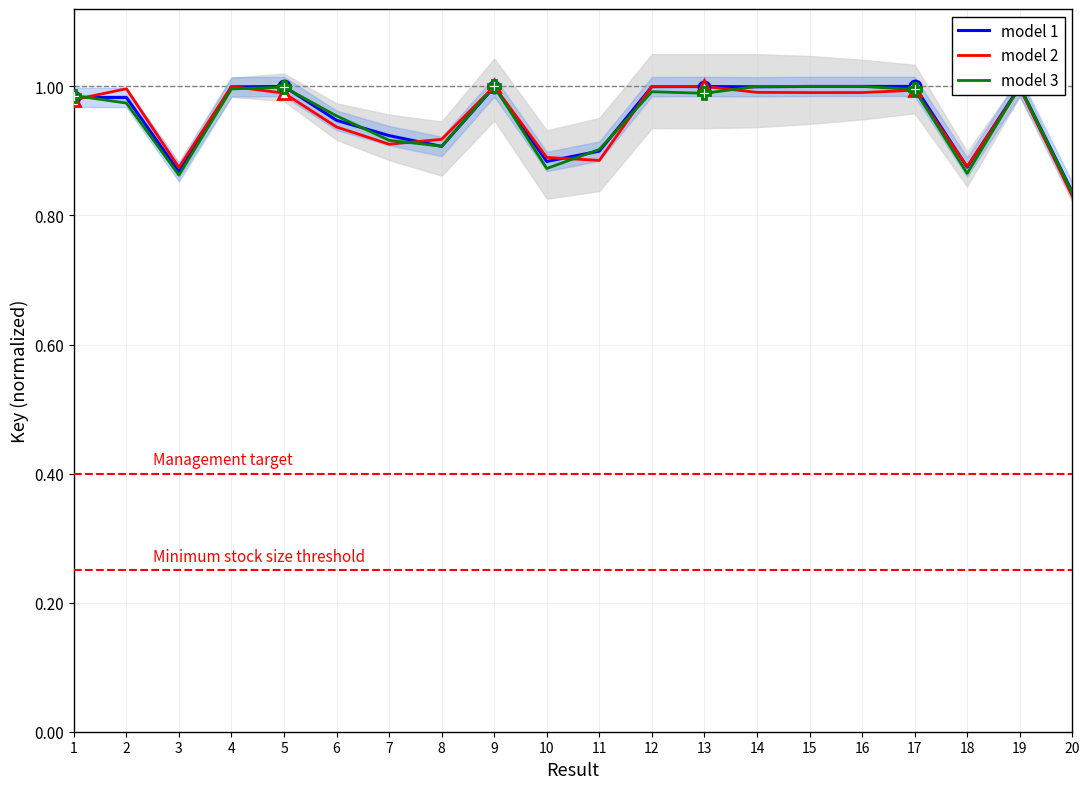

Reading right to left, transcribe all the data shown in this chart.

model 1: 0.8	1.0	0.9	1.0	1.0	1.0	1.0	1.0	1.0	0.9	0.9	1.0	0.9	0.9	0.9	1.0	1.0	0.9	1.0	1.0
model 2: 0.8	1.0	0.9	1.0	1.0	1.0	1.0	1.0	1.0	0.9	0.9	1.0	0.9	0.9	0.9	1.0	1.0	0.9	1.0	1.0
model 3: 0.8	1.0	0.9	1.0	1.0	1.0	1.0	1.0	1.0	0.9	0.9	1.0	0.9	0.9	1.0	1.0	1.0	0.9	1.0	1.0